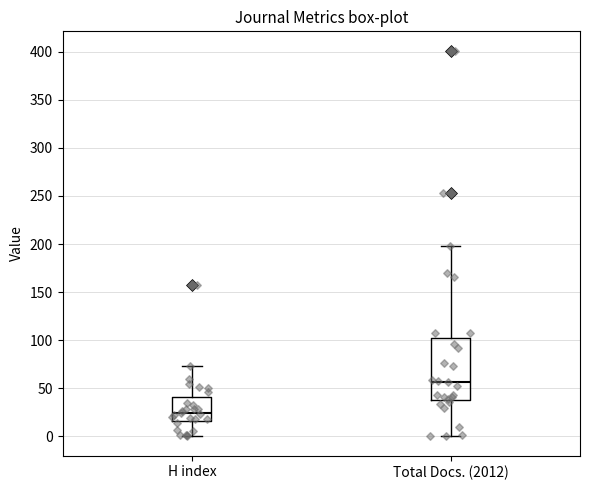

Comparing the boxes themselves (not the whiskers), which one is the tallest?

Total Docs. (2012)